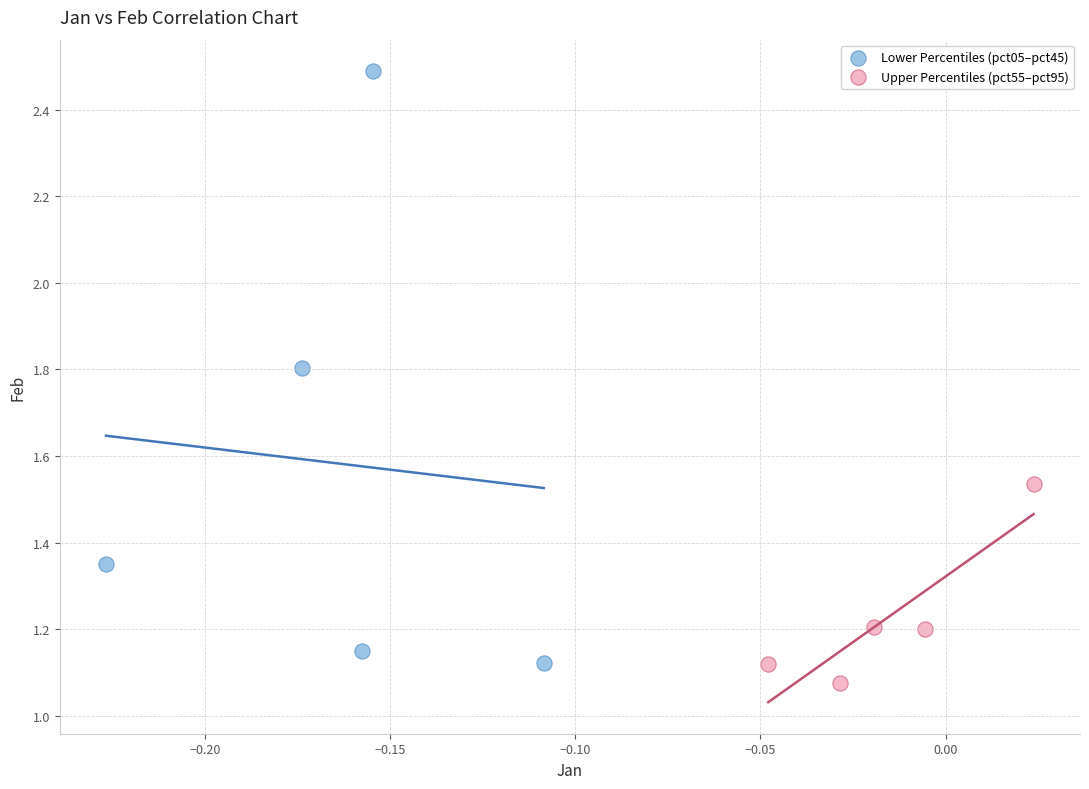

Which series has the widest spread of Y values?

Lower Percentiles (pct05–pct45)